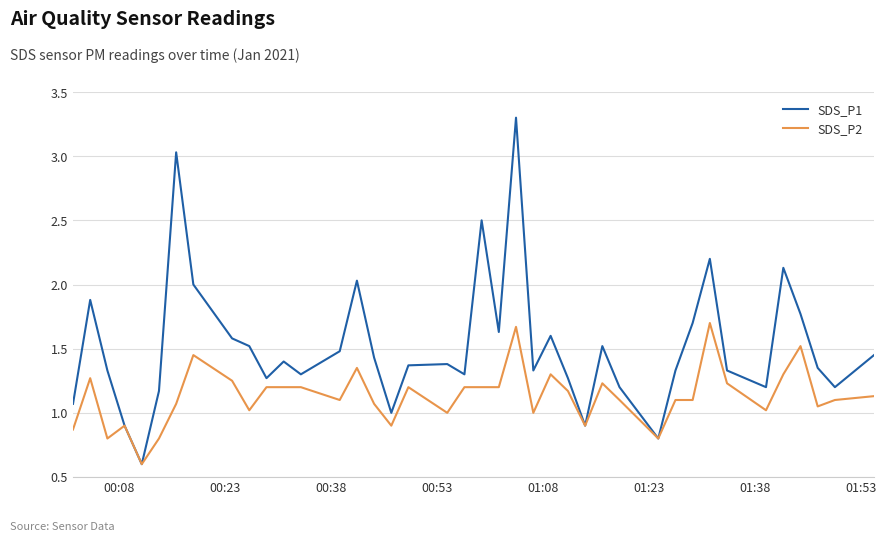

Which series has the widest spread of values?

SDS_P1